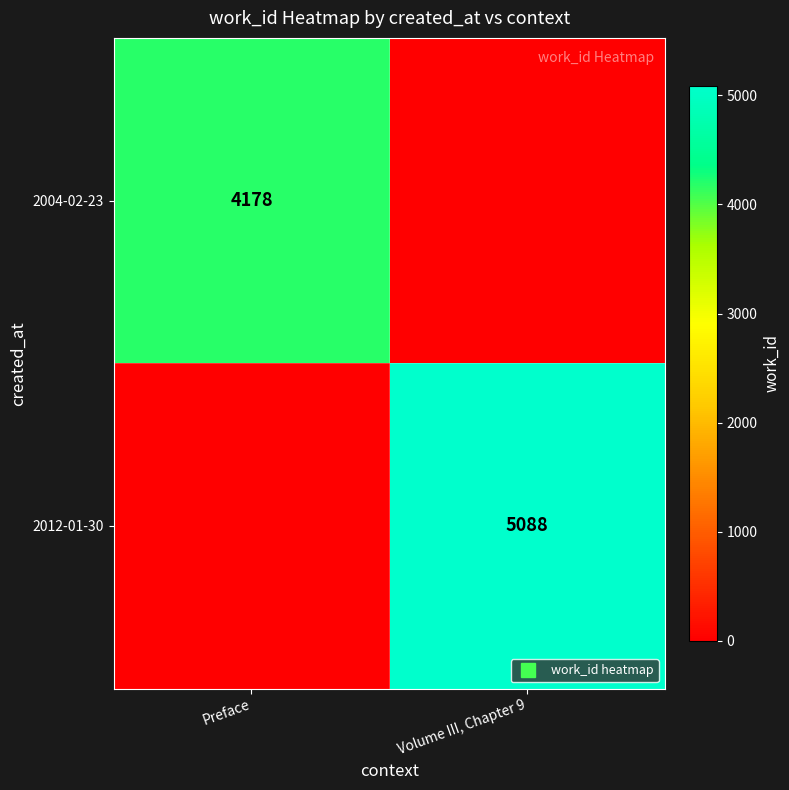

Is the value of 2004-02-23 at Preface greater than the value of 2012-01-30 at Preface?

Yes